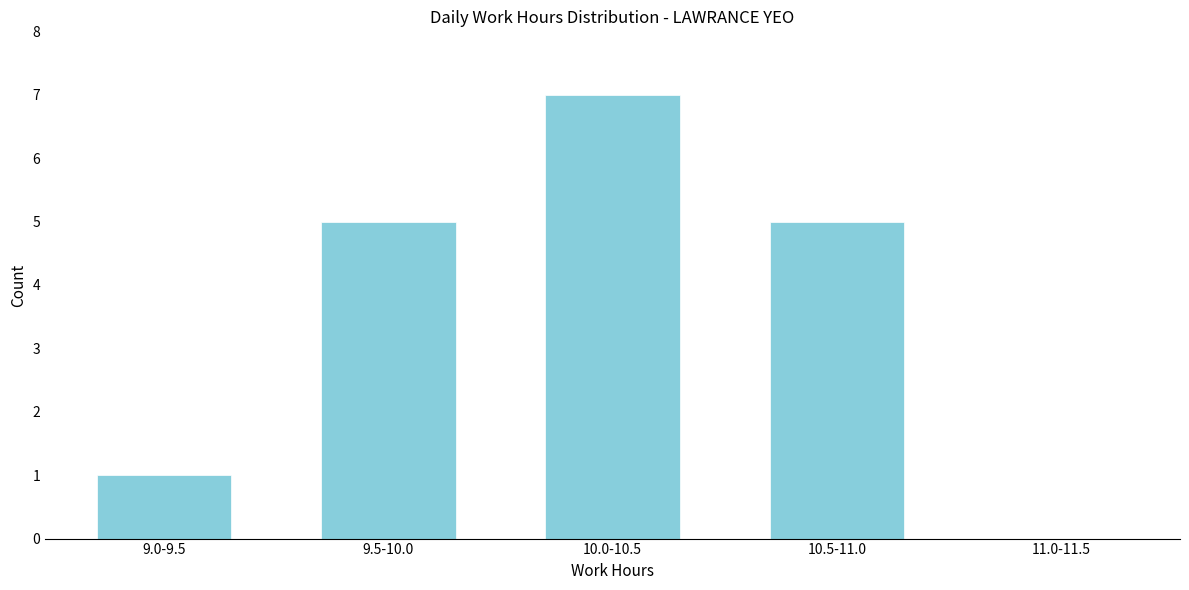

Reading left to right, what are all the values shown in this chart?

9.0-9.5=1	9.5-10.0=5	10.0-10.5=7	10.5-11.0=5	11.0-11.5=0